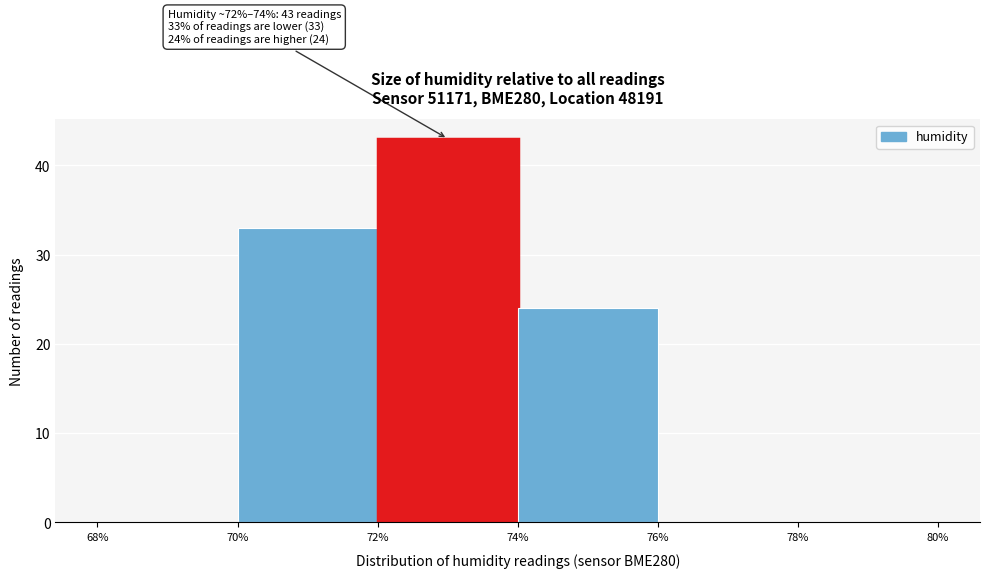

Over which range of the x-axis is the bar tallest?

72% to 74%